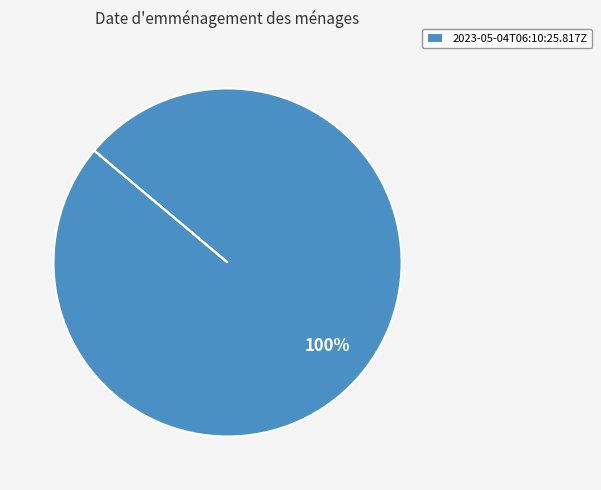

How many segments does this pie chart have?

1